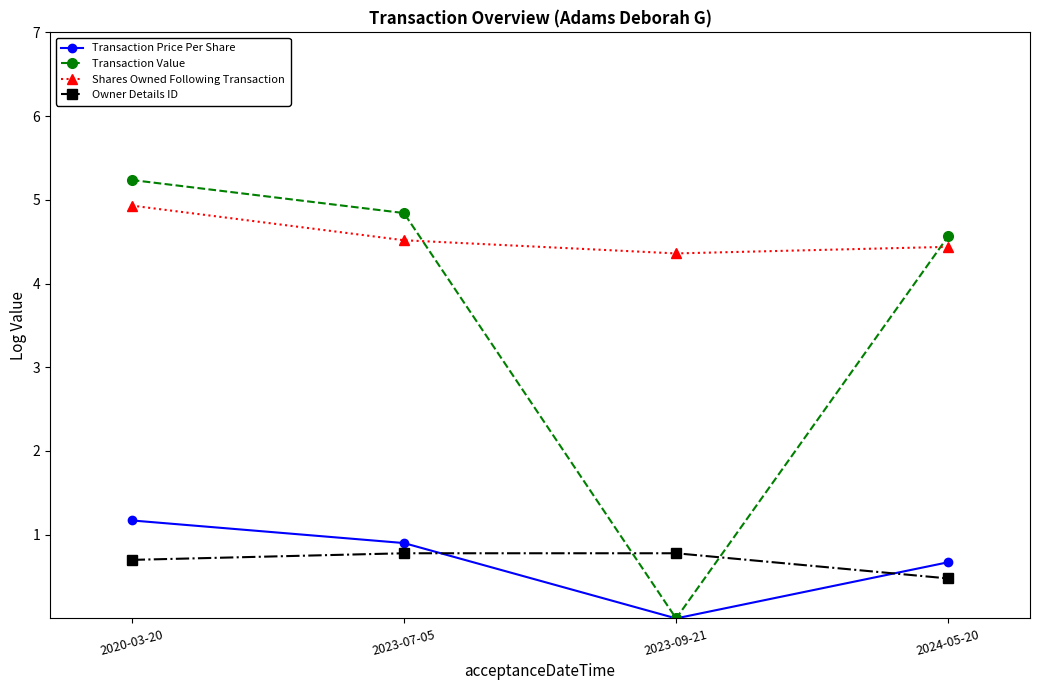

True or false: Owner Details ID has more than 2 interior local peaks.

False